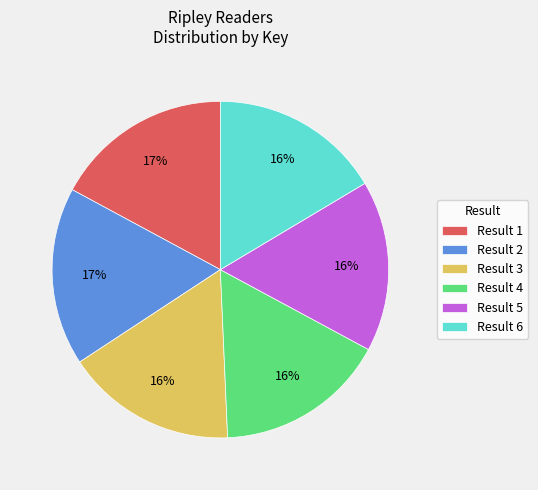

What is the ratio of the value at Result 1 to the value at Result 2?

1.0